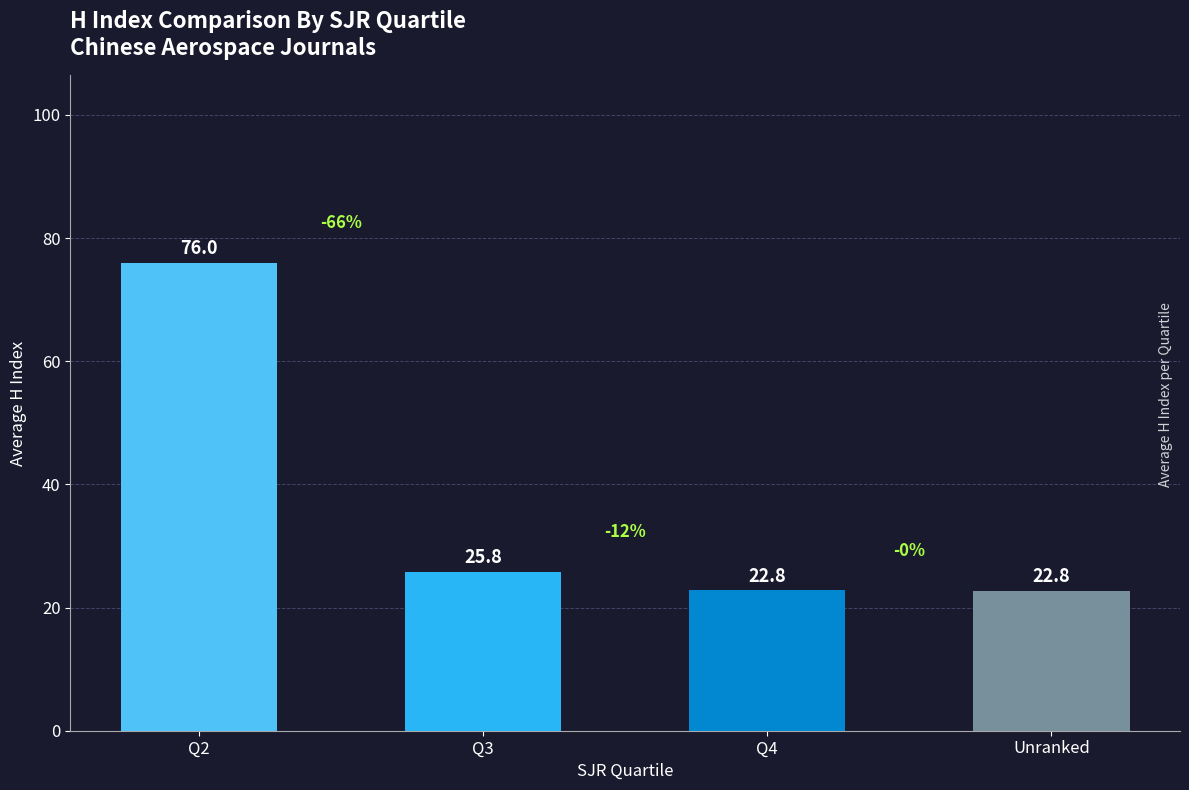

Which has a higher value, Q2 or Unranked?

Q2